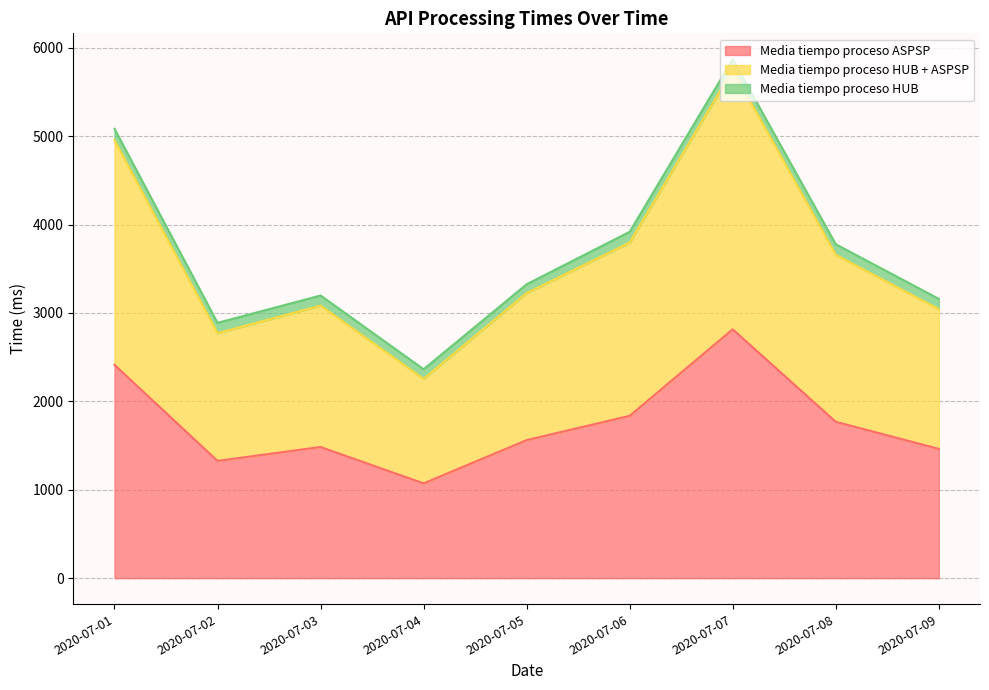

What are all the series names shown in the legend?

Media tiempo proceso ASPSP, Media tiempo proceso HUB + ASPSP, Media tiempo proceso HUB